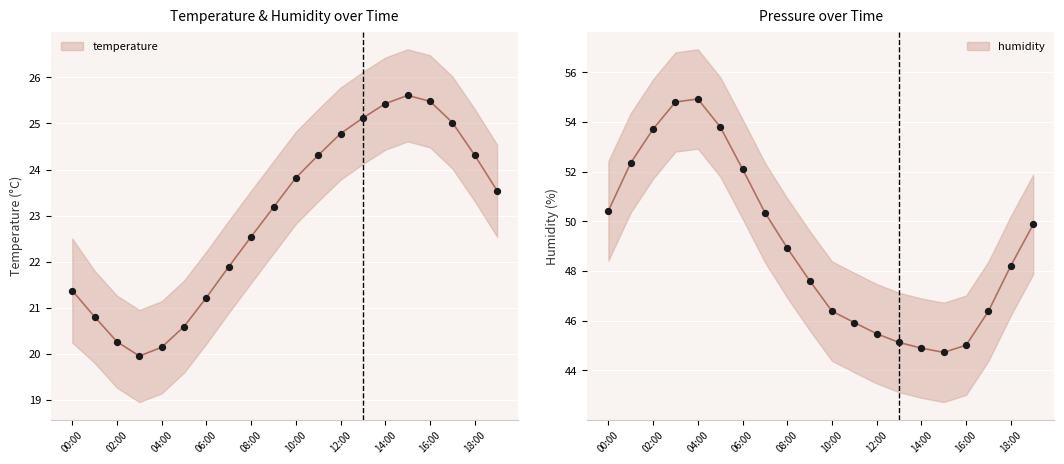

Is the value of humidity at 01:00 greater than the value of temperature at 04:00?

Yes